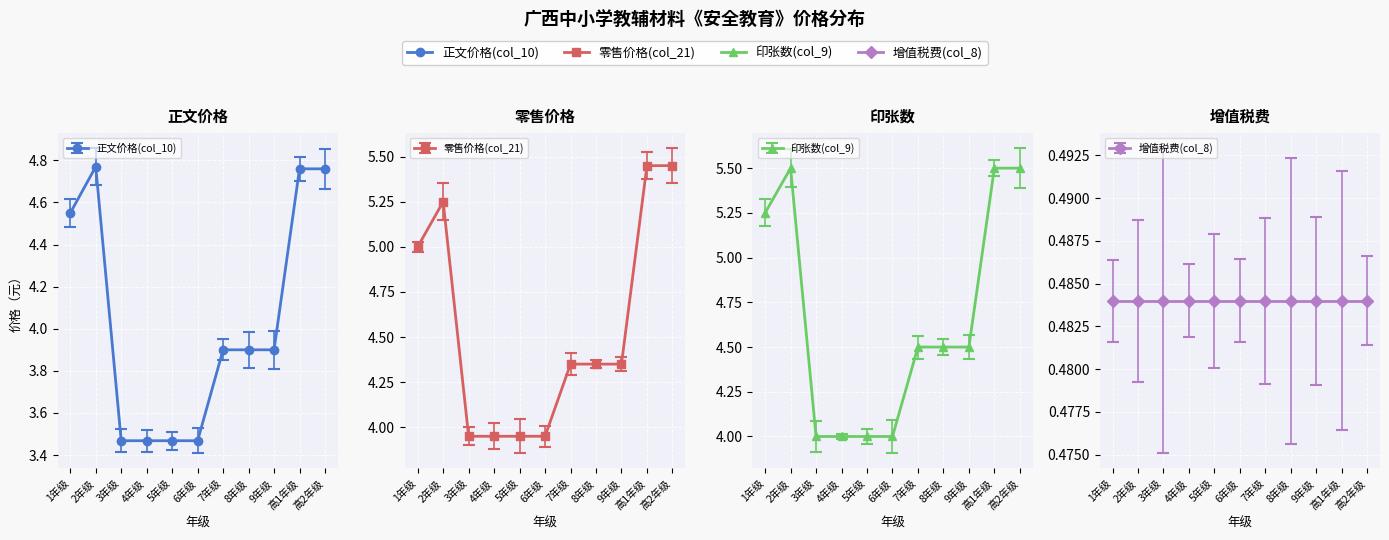

The value of 零售价格(col_21) at 8年级 is 6.6. True or false?

False